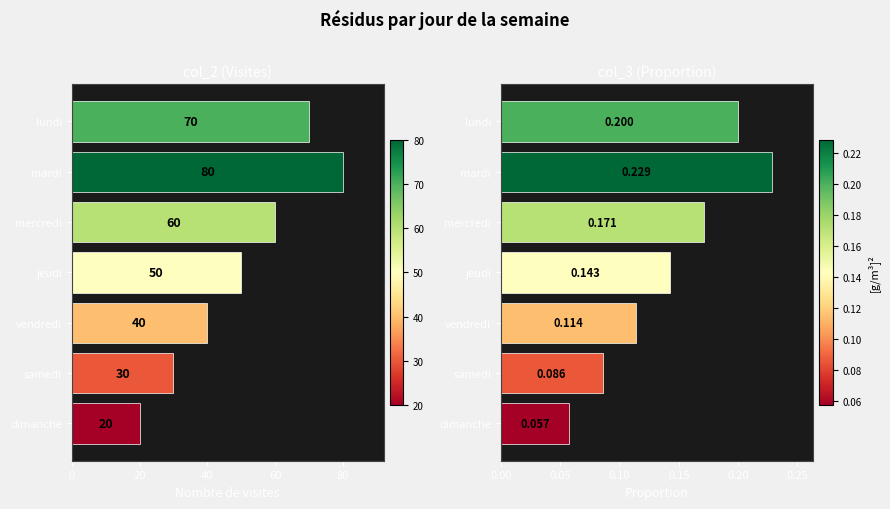

The col_3 series shows 0.0 at jeudi. True or false?

False